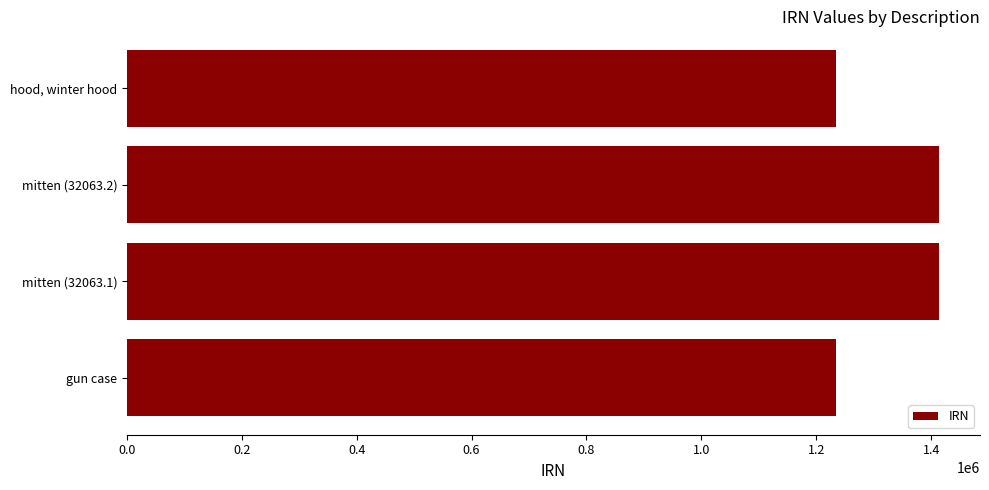

What is the change in value from hood, winter hood to mitten (32063.1)?

+180372